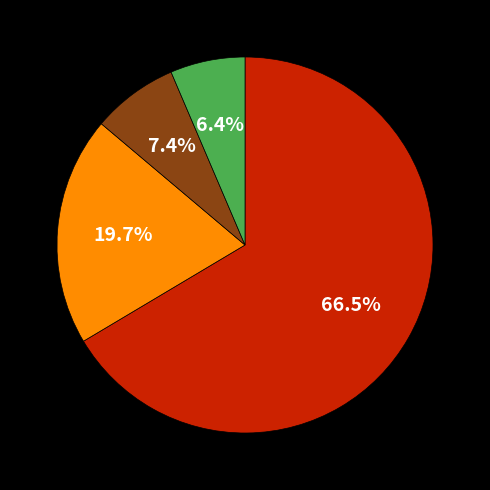

Is there a majority slice in this chart?

Yes